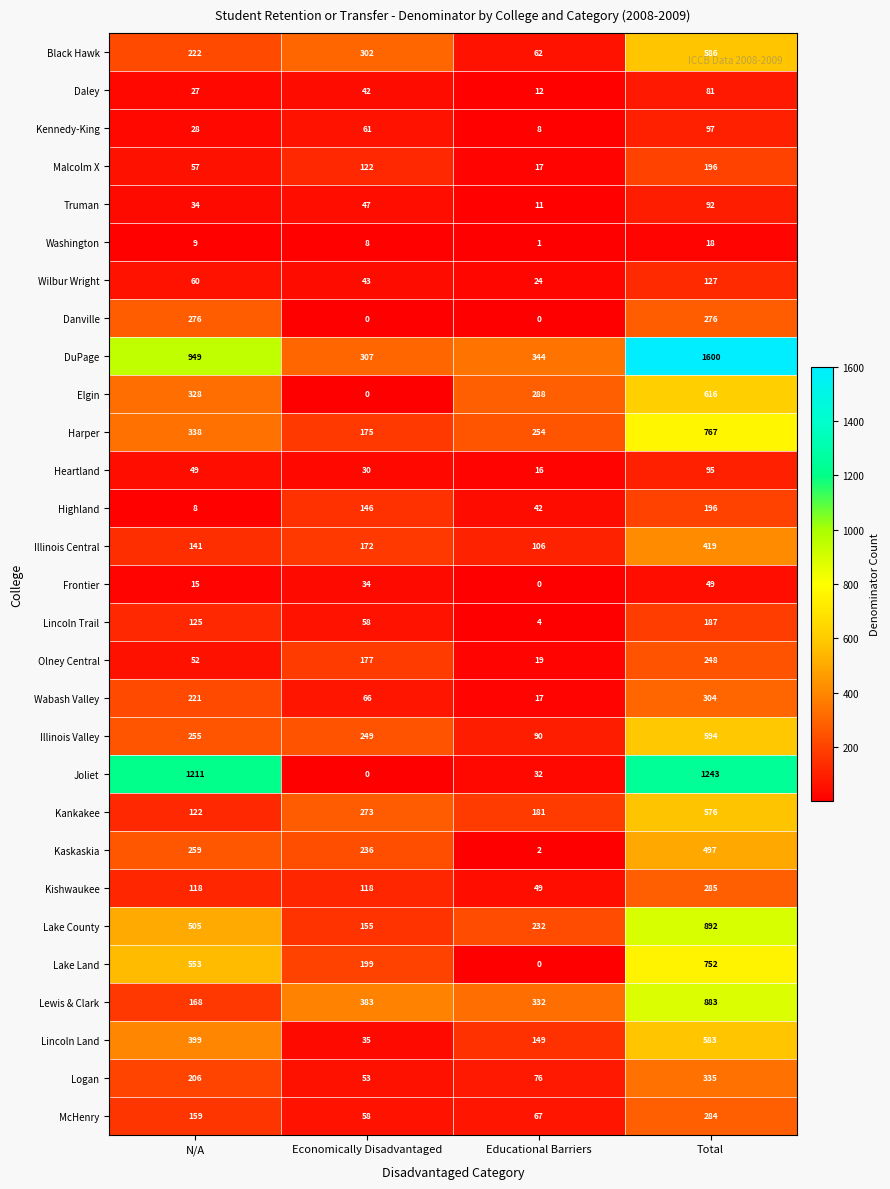

What is the difference between the maximum and second lowest values in the Kaskaskia series?

261